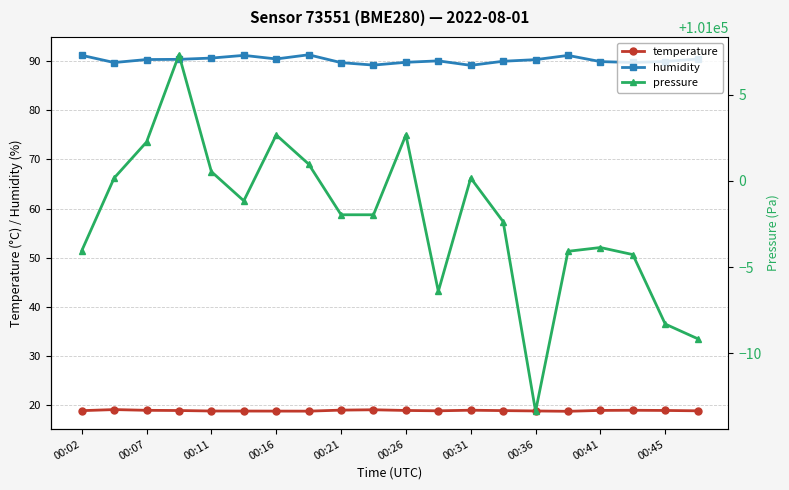

What is the minimum value for temperature?

18.7